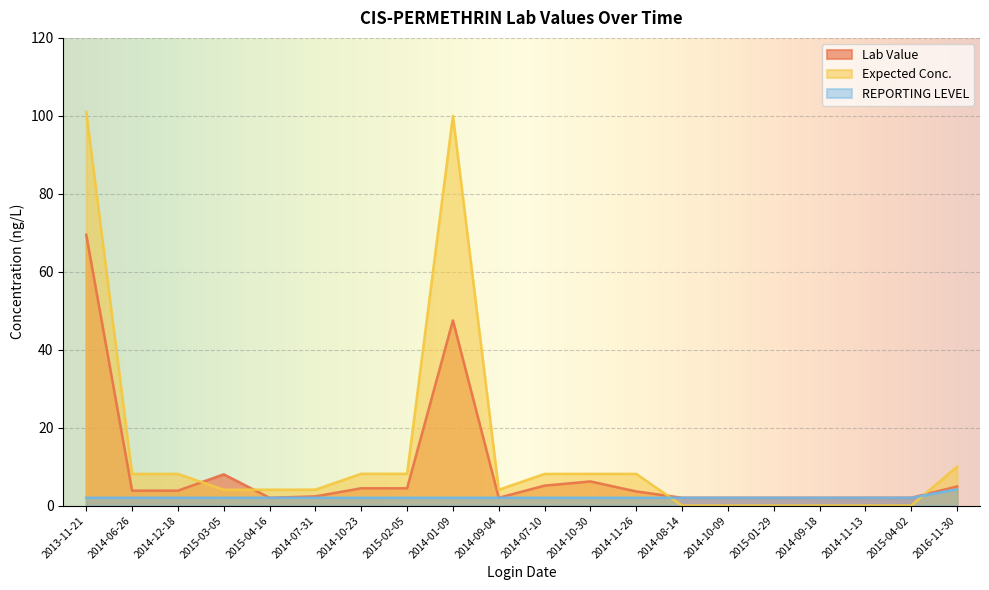

Is the value of Expected Conc. at 2014-06-26 greater than the value of Lab Value at 2014-10-23?

Yes